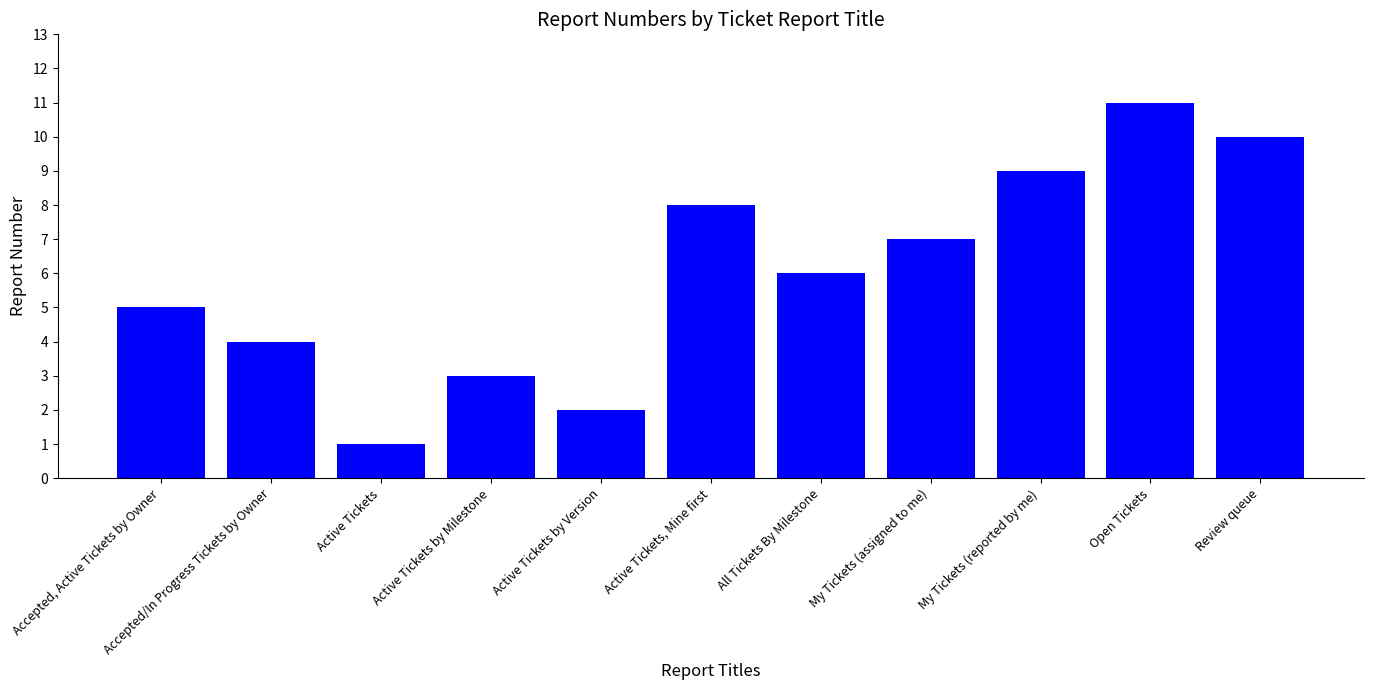

Which category has the lowest value across all series?

Active Tickets